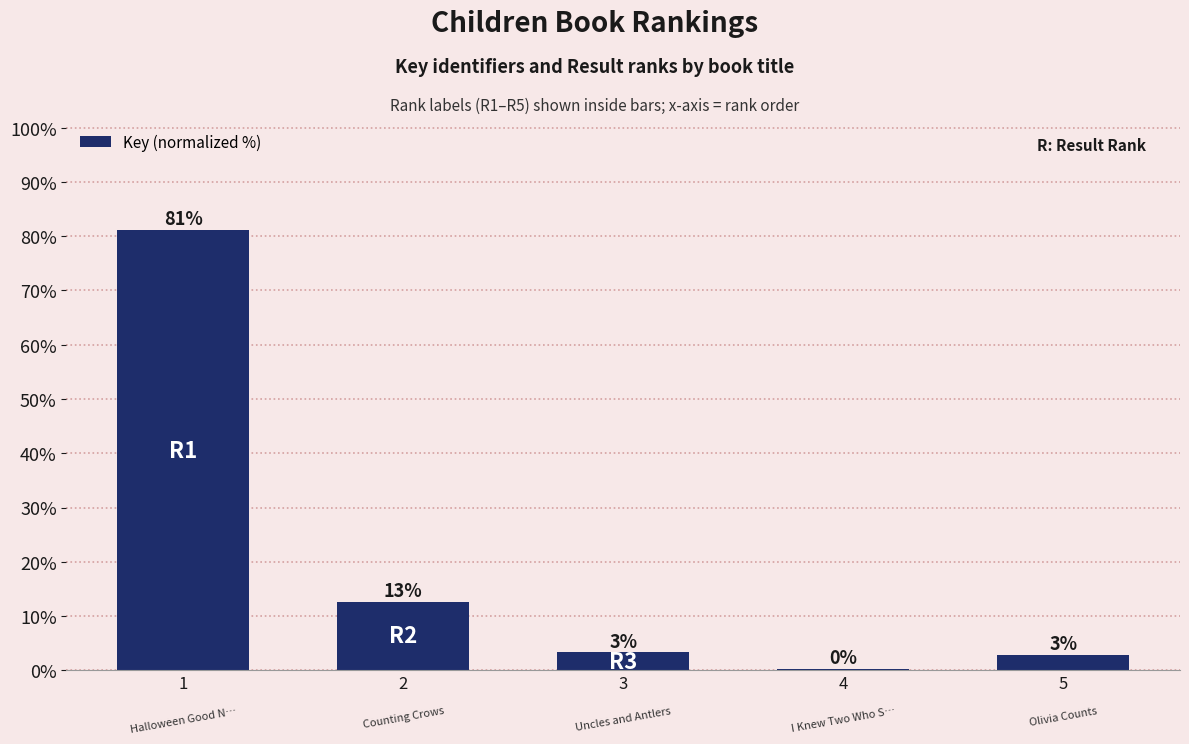

True or false: the data shows 1.5 at 3.

False